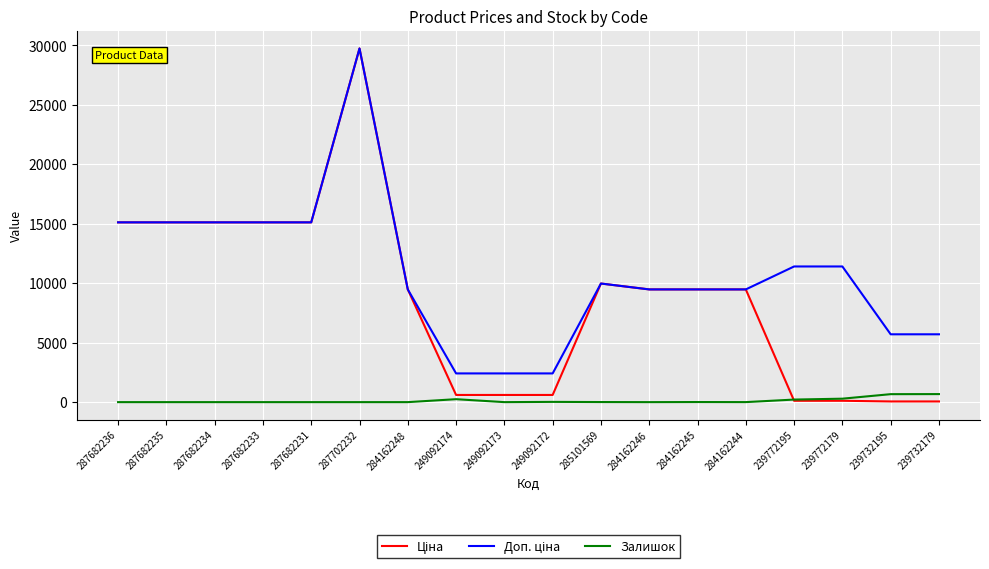

True or false: Залишок has a value of 670.0 at 239732195.

True